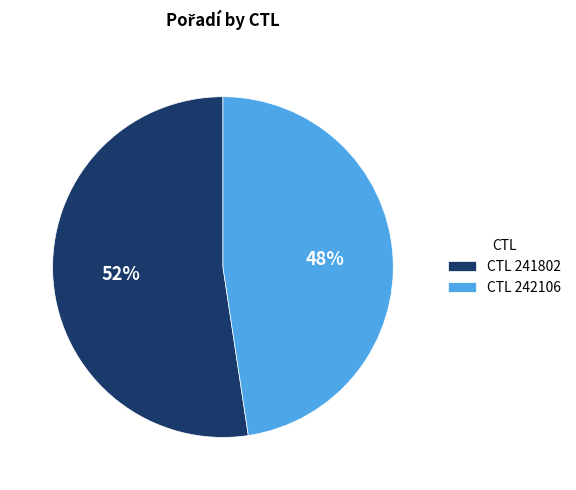

Which has a higher value, CTL 241802 or CTL 242106?

CTL 241802